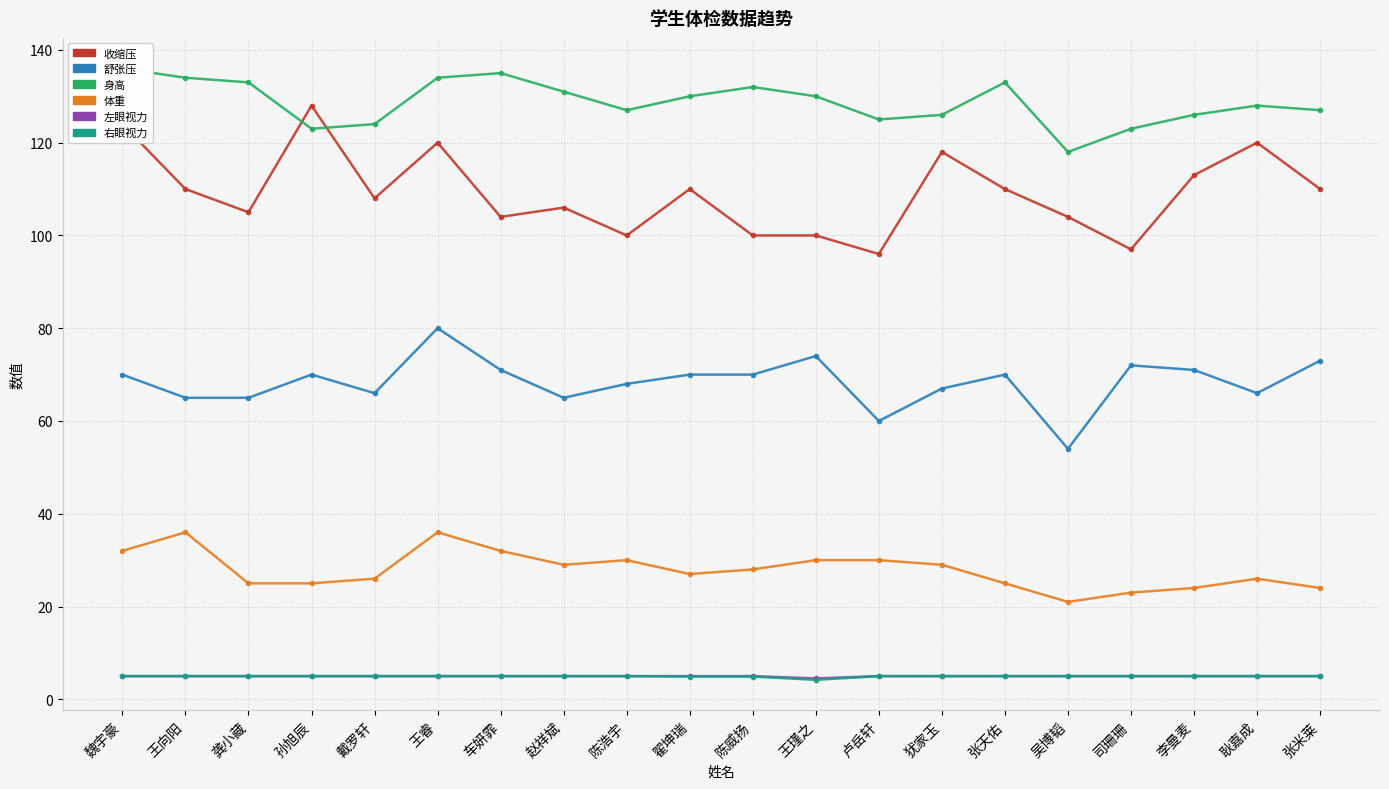

What is the maximum value shown in the chart?

136.0